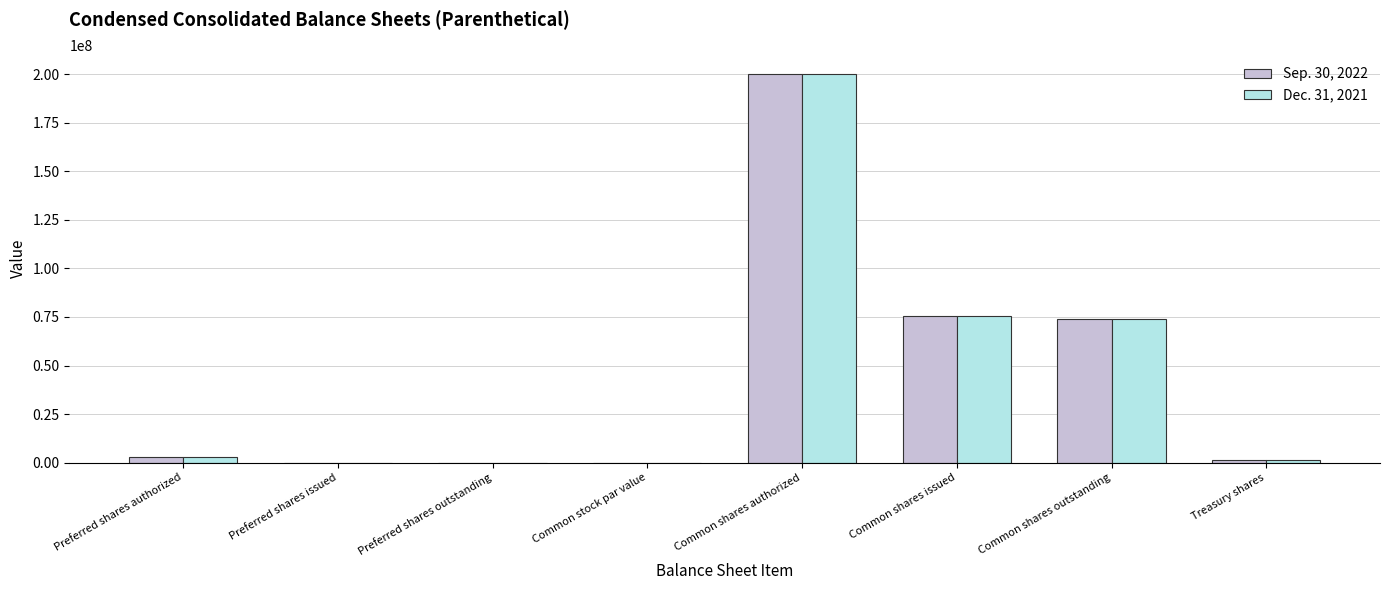

True or false: Dec. 31, 2021 has a value of -113127841.0 at Preferred shares outstanding.

False